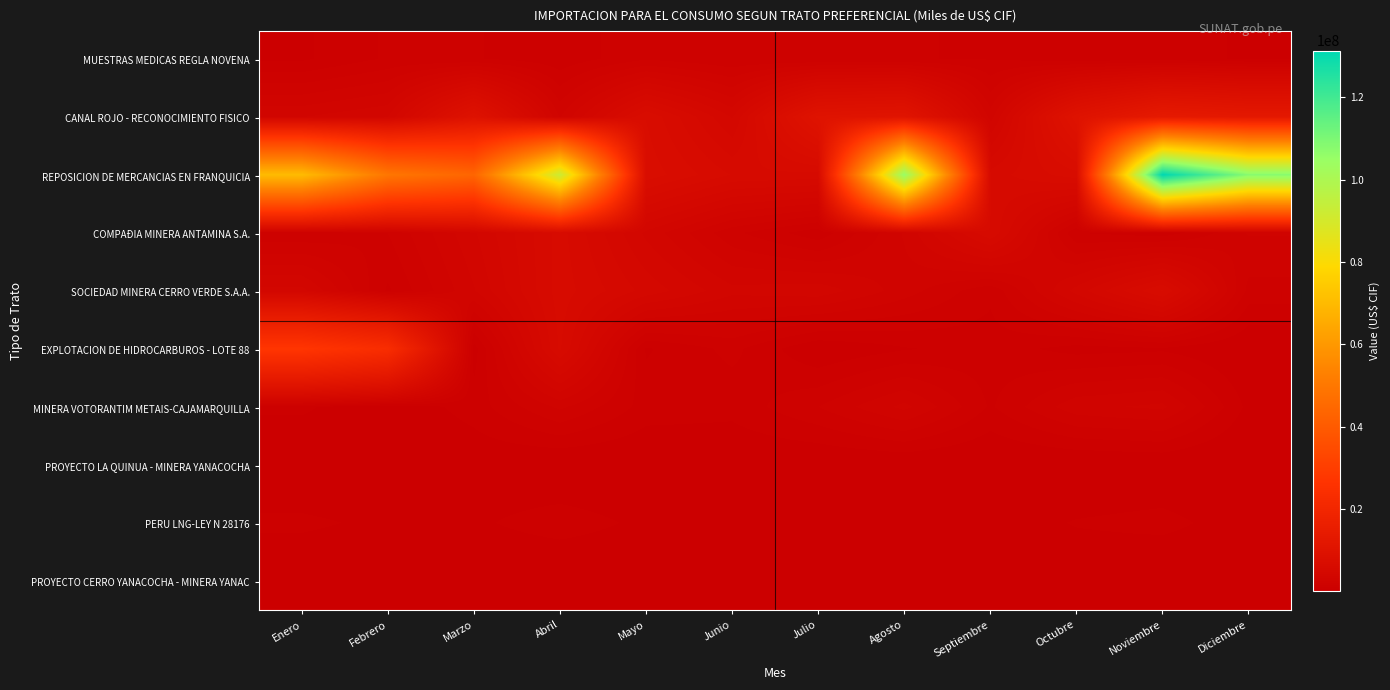

Which series has the largest range (max minus min)?

REPOSICION DE MERCANCIAS EN FRANQUICIA